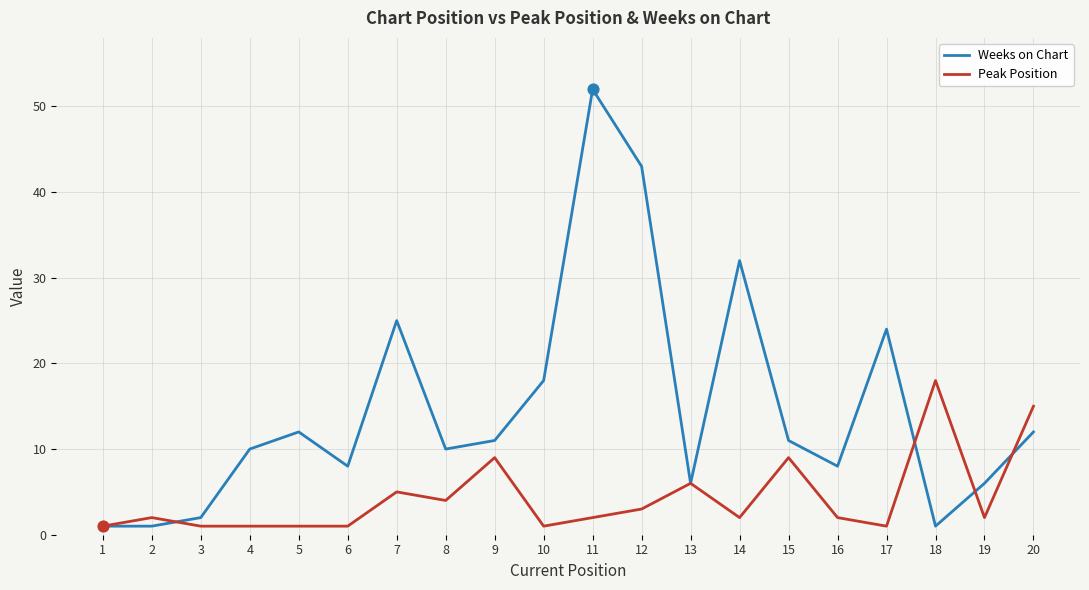

Is the value of Weeks on Chart at 14 greater than the value of Peak Position at 4?

Yes